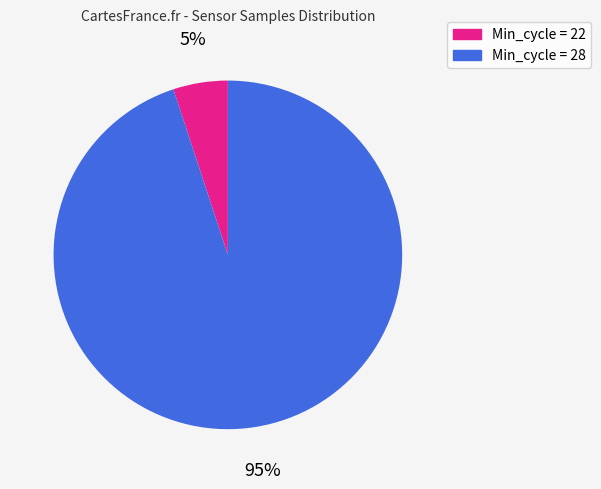

Is there a majority slice in this chart?

Yes